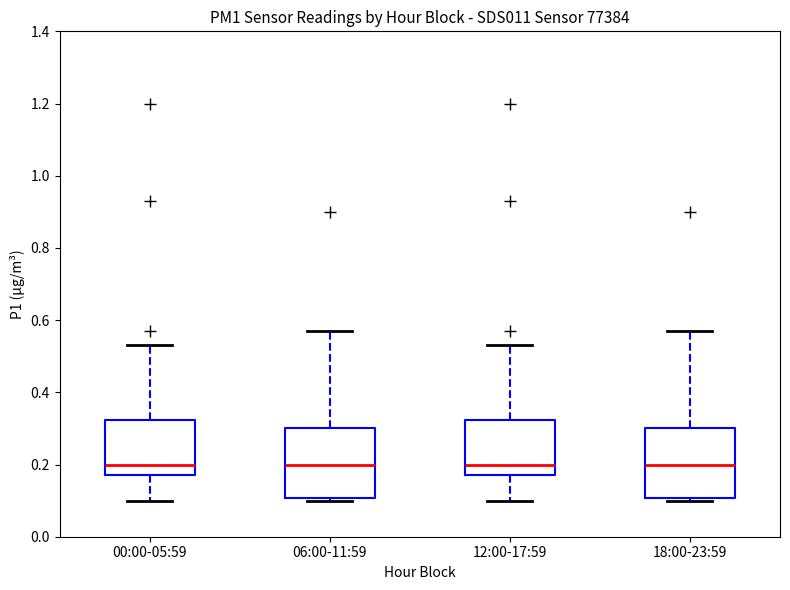

Reading left to right, transcribe this box plot: for each box, give where its median line is, the range the box spans, and where its two whiskers end, as read against the y-axis. The values are not printed on the chart, so give them approximately, as read against the axis.

00:00-05:59: median 0.20, box 0.18 to 0.32, whiskers 0.10 to 0.54
06:00-11:59: median 0.20, box 0.10 to 0.30, whiskers 0.10 (just below the box's lower edge) to 0.58
12:00-17:59: median 0.20, box 0.18 to 0.32, whiskers 0.10 to 0.54
18:00-23:59: median 0.20, box 0.10 to 0.30, whiskers 0.10 (just below the box's lower edge) to 0.58